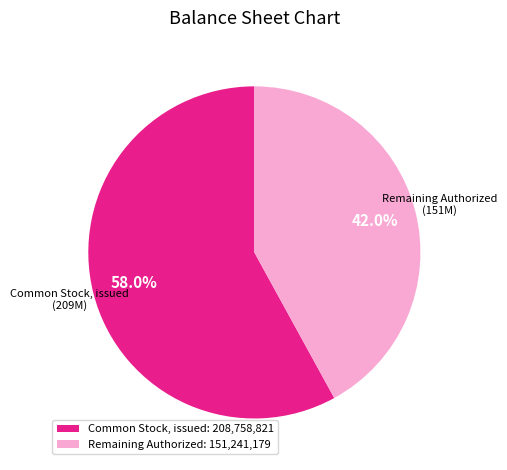

Does Common Stock, issued: 208,758,821 represent more than half of the total?

Yes